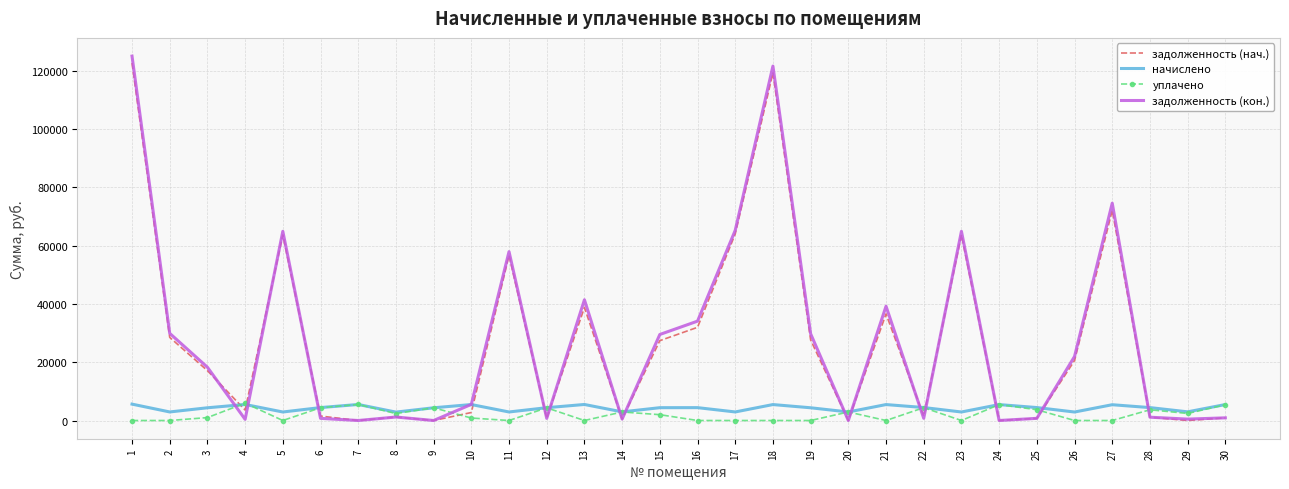

At which category is the sum across all series the highest?

1